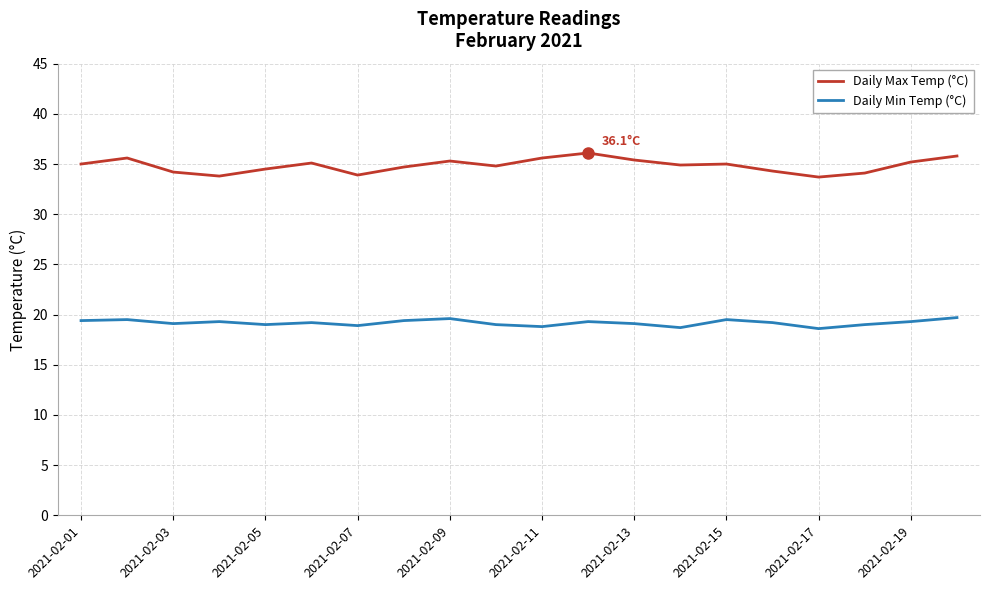

True or false: Daily Min Temp (°C) and Daily Max Temp (°C) cross at least once.

False